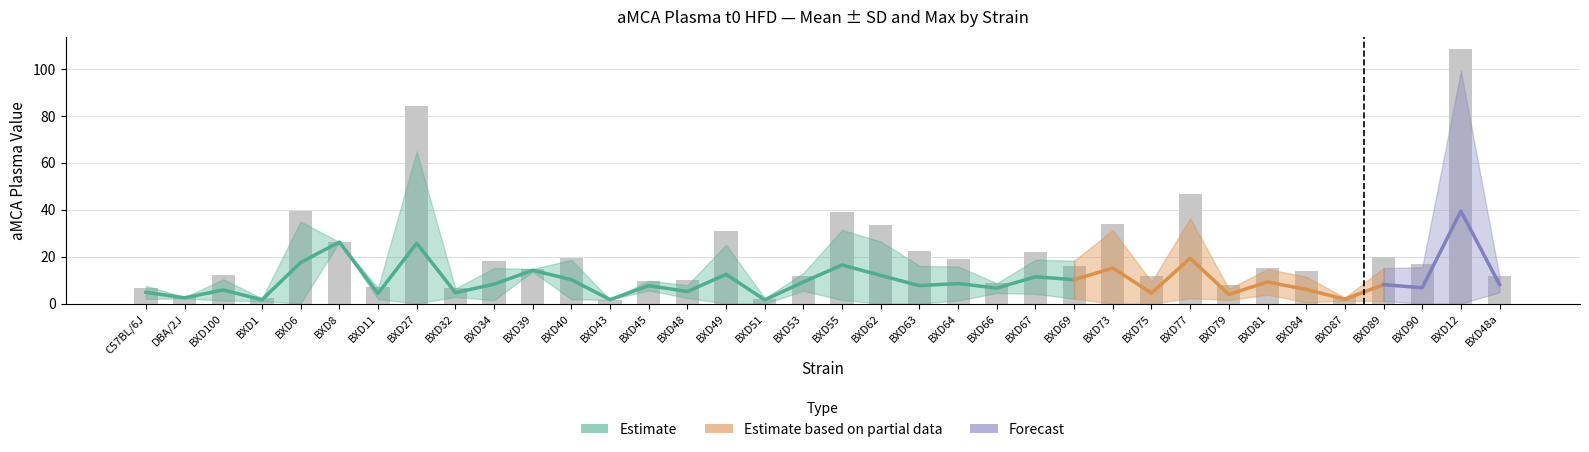

What is the greatest value displayed?

108.3